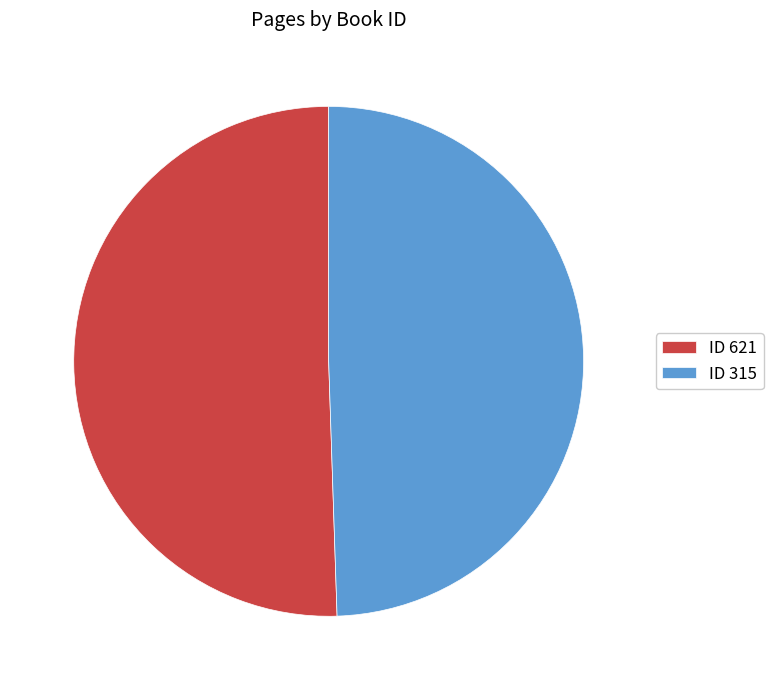

Does any single category account for the majority?

Yes